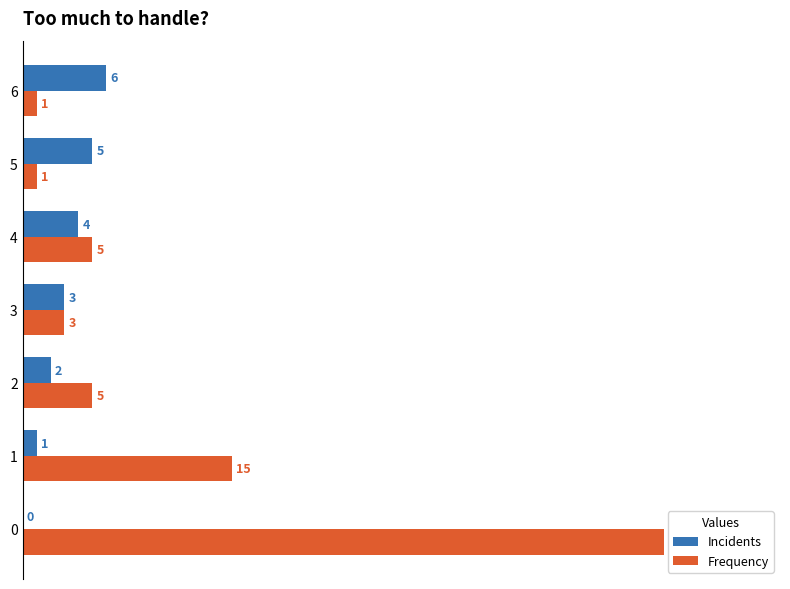

What are all the series names shown in the legend?

Incidents, Frequency